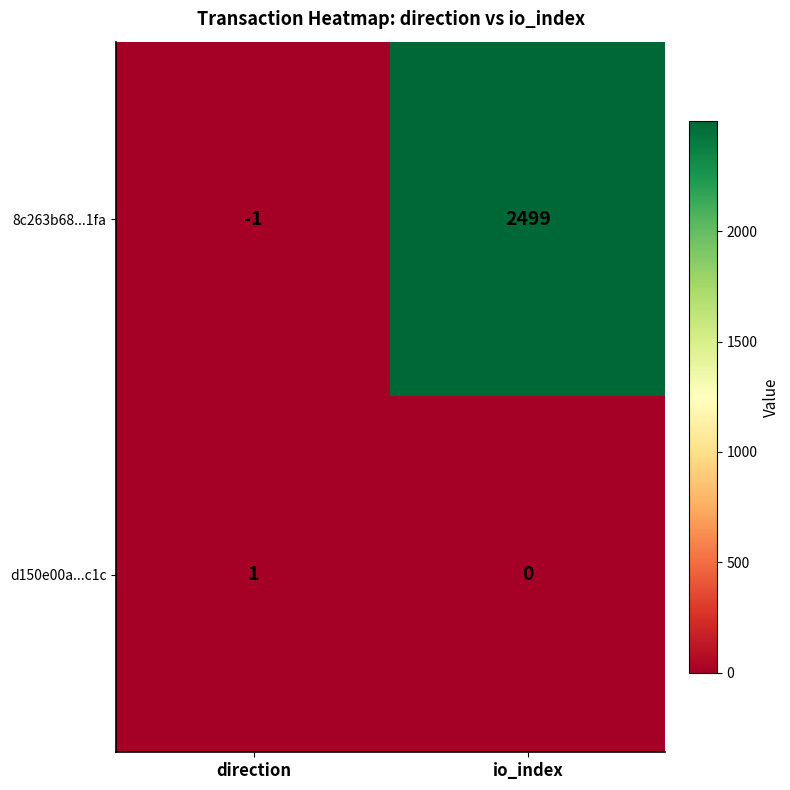

What is the average value of the 8c263b68...1fa series?

1249